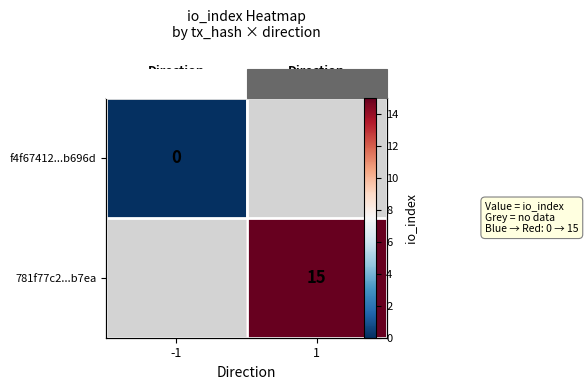

Which category has the lowest value across all series?

-1